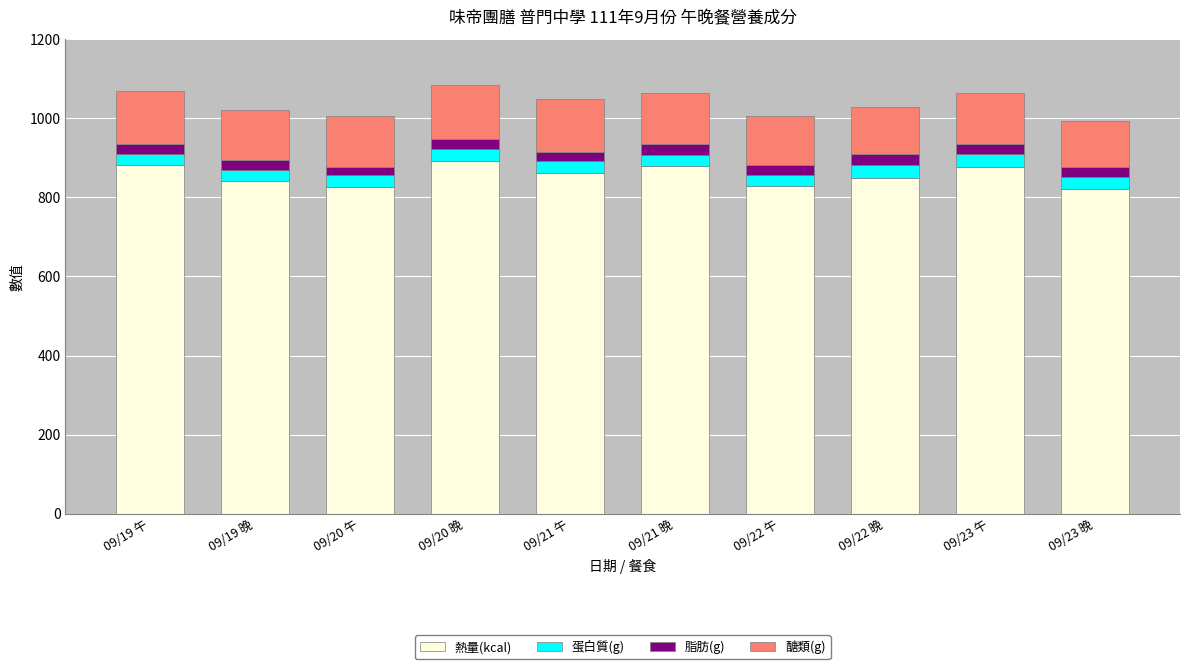

What is the sum of all 熱量(kcal) values?

8564.3